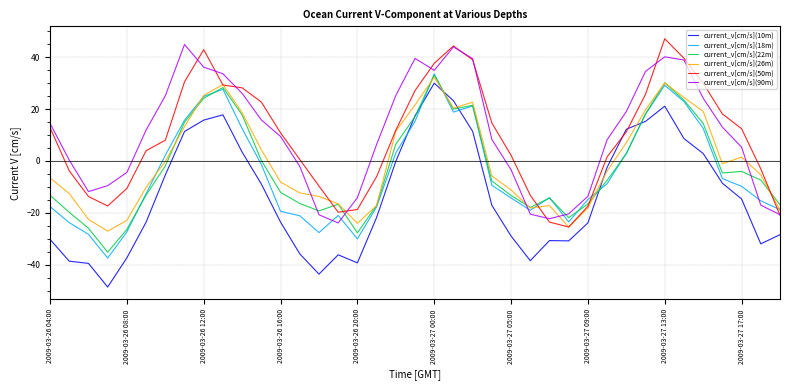

What is the lowest value of the current_v[cm/s](26m) series?

-27.0